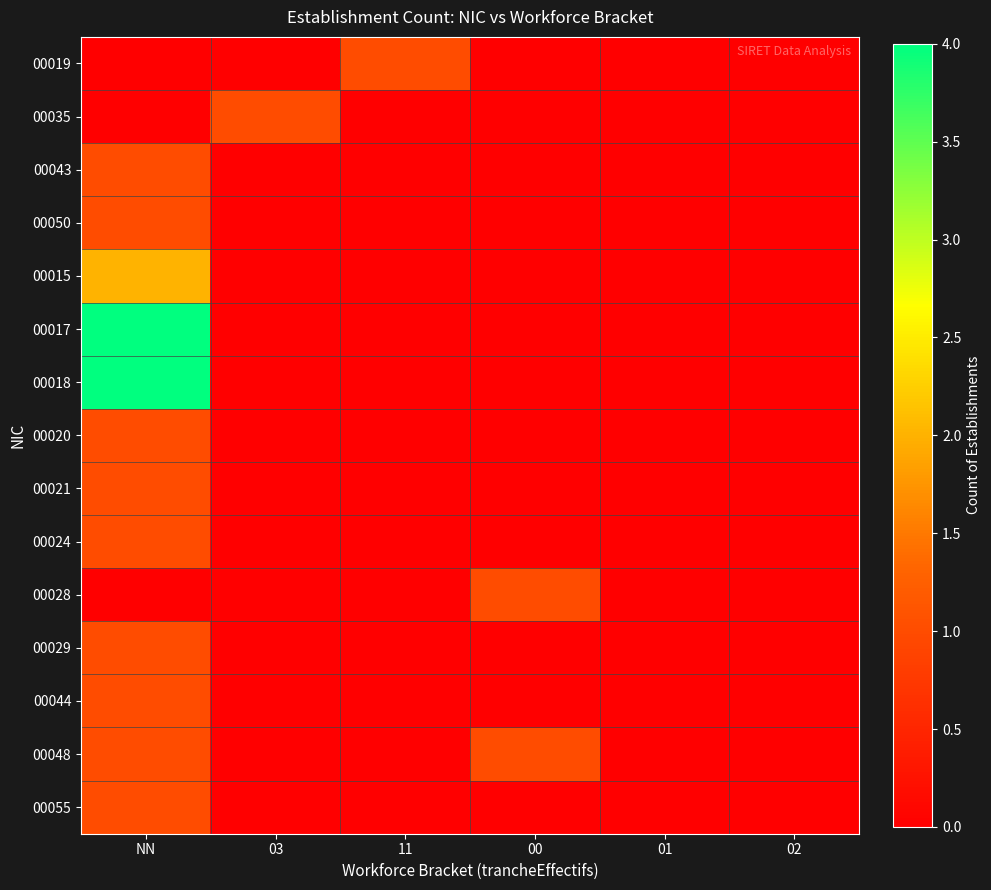

At which category does the chart reach its peak across all series?

NN